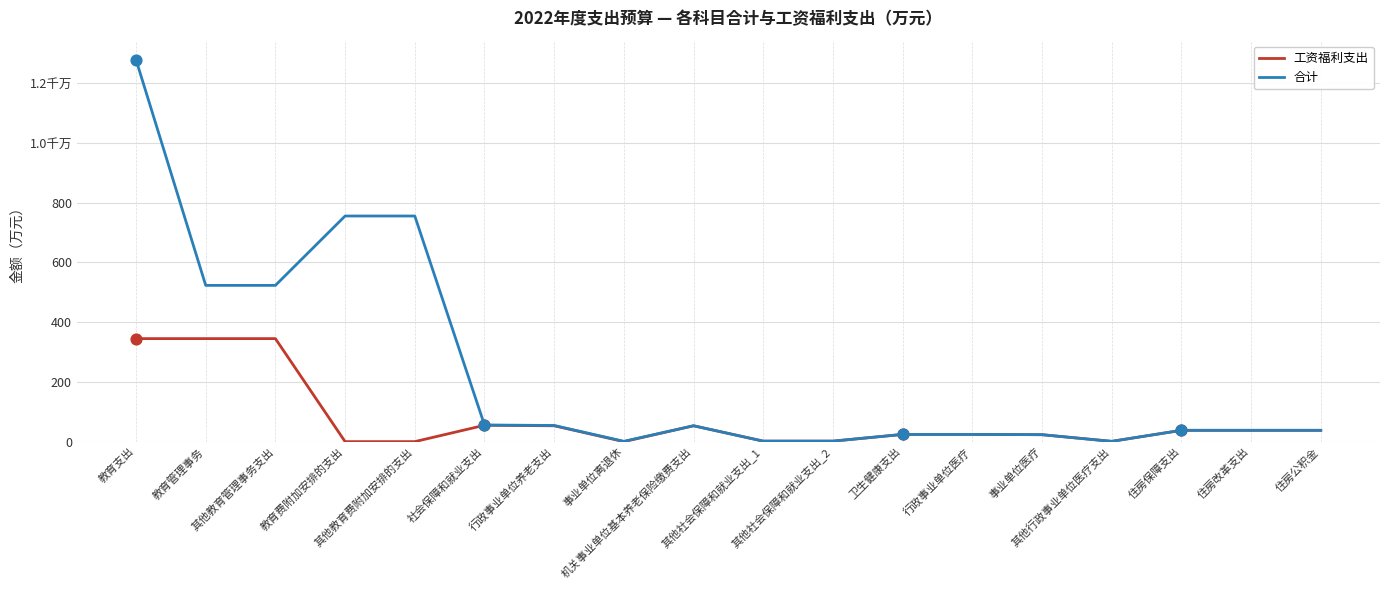

Is the value of 合计 at 卫生健康支出 greater than the value of 工资福利支出 at 行政事业单位医疗?

No